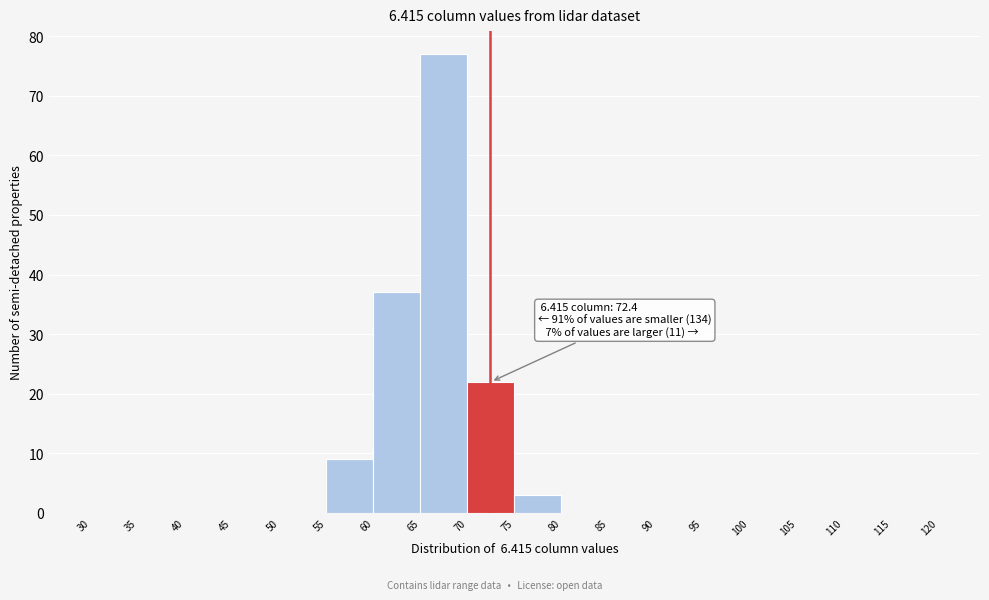

Which range on the x-axis has the tallest bar?

65 to 70